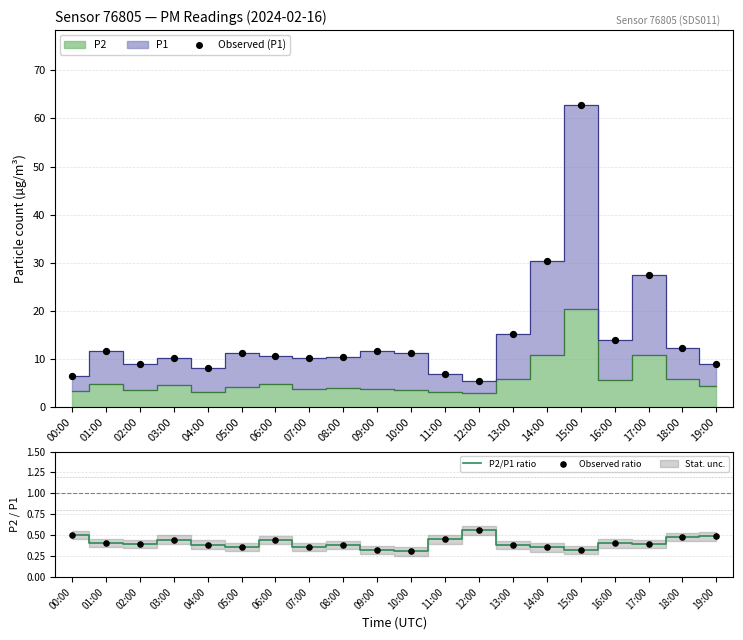

At which category is the sum across all series the highest?

15:00